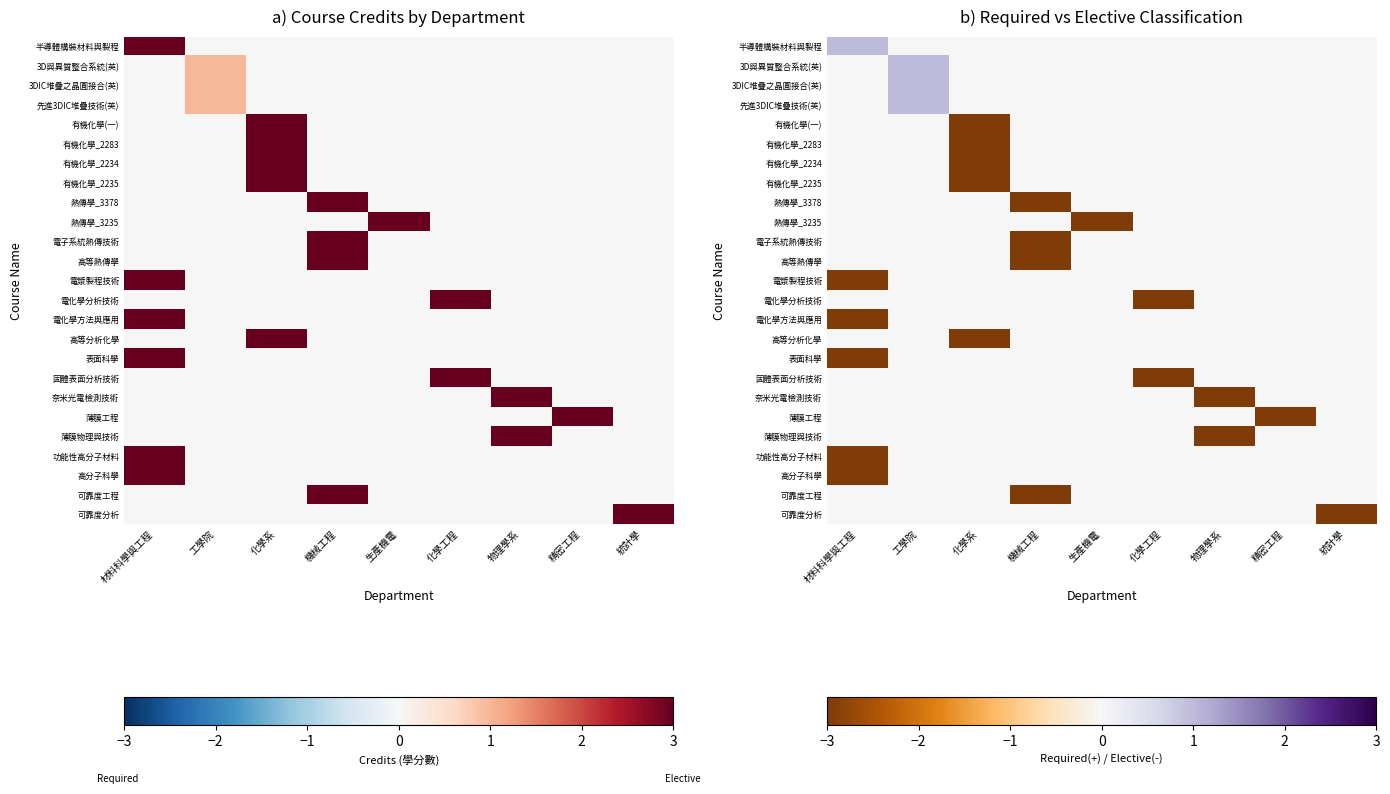

At which category does the chart reach its minimum across all series?

化學系